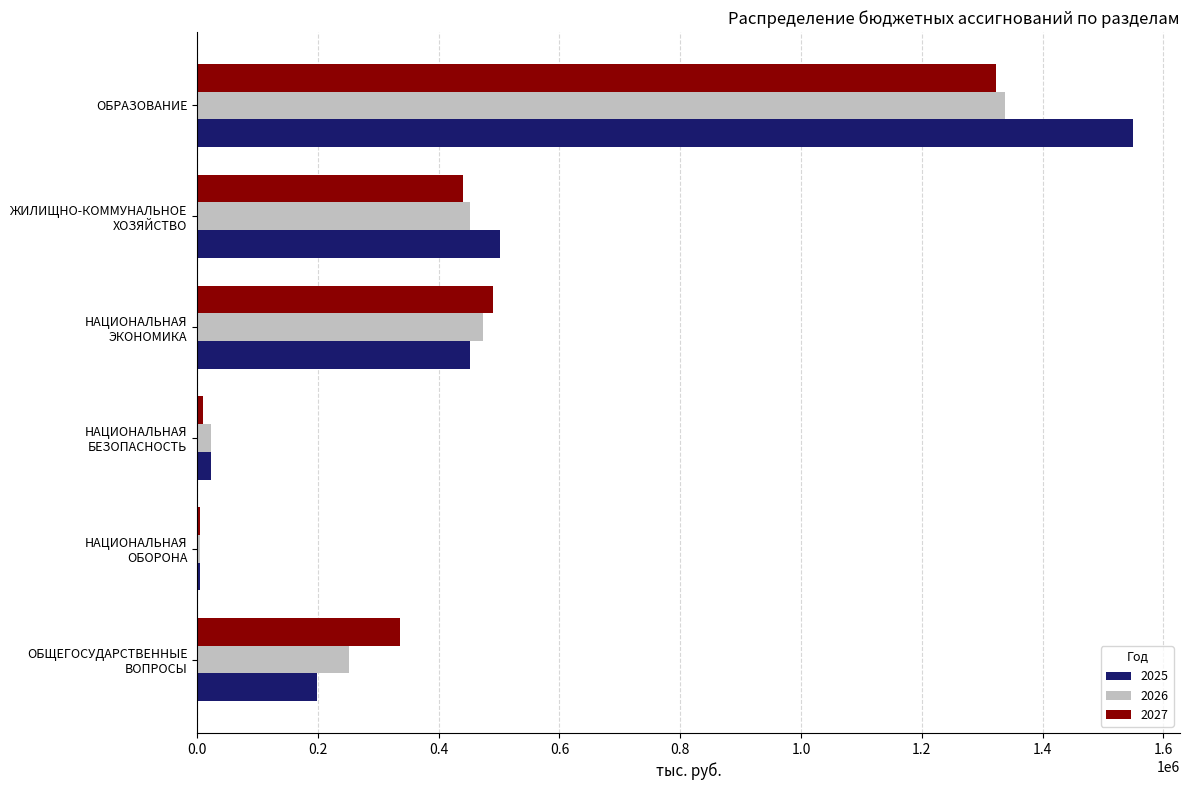

What is the maximum value for 2026?

1336961.3